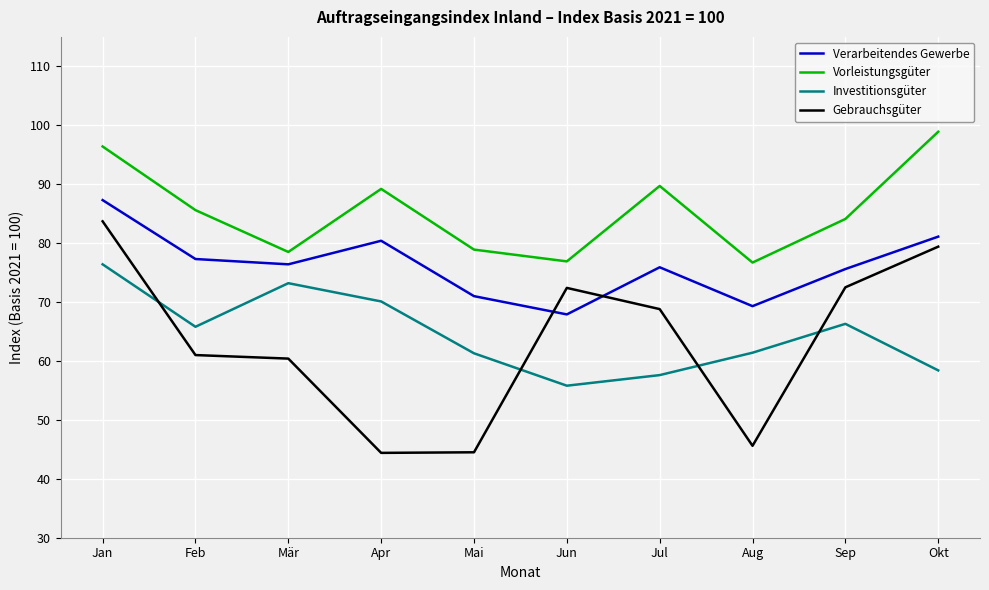

Where does the Vorleistungsgüter series first go above 85?

Jan